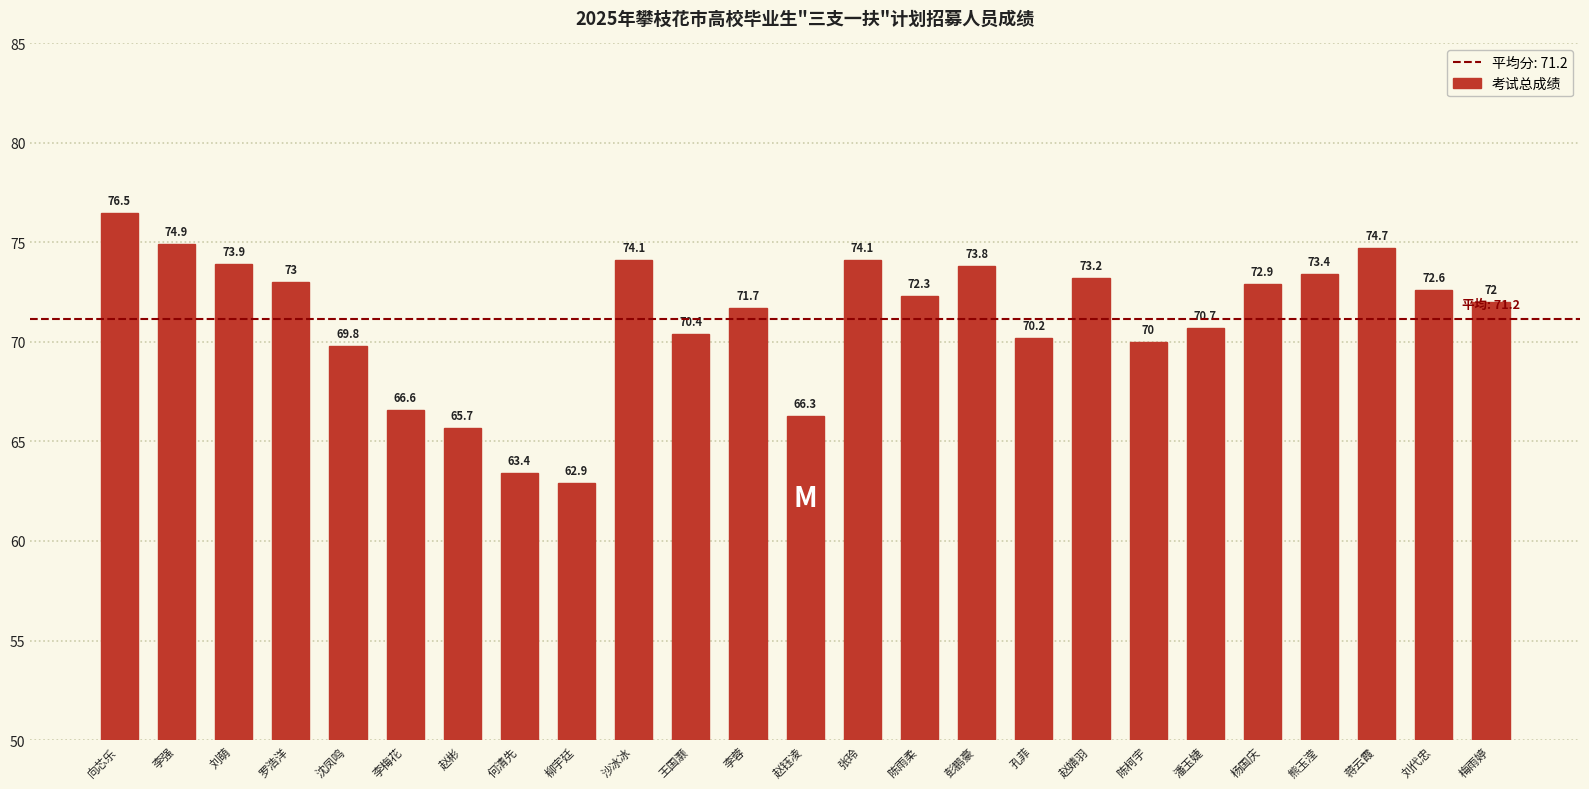

Between 杨国庆 and 潘玉婕, which is larger?

杨国庆